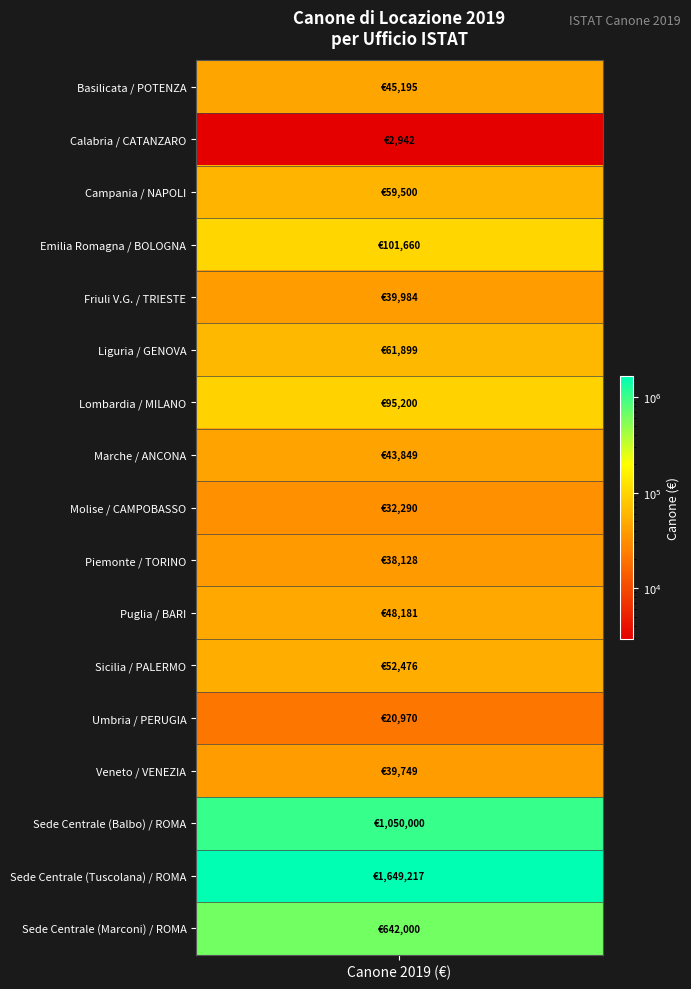

Is it true that the value at 9 is 38128.0?

True